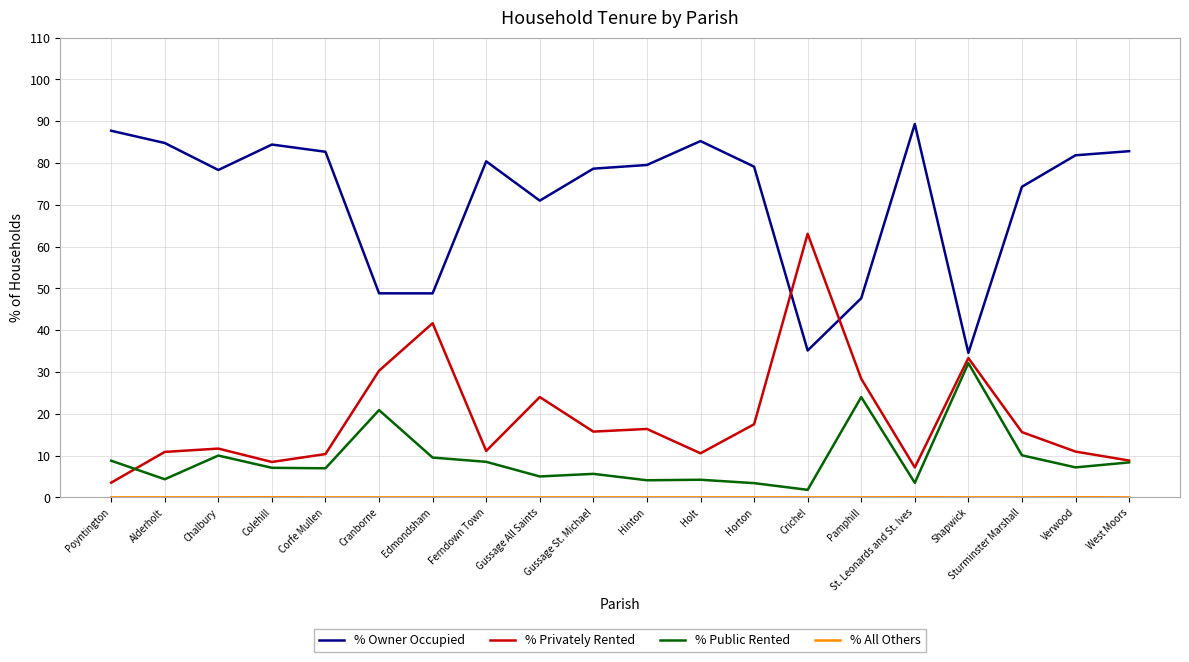

What value does the % Privately Rented series have at Ferndown Town?

11.1